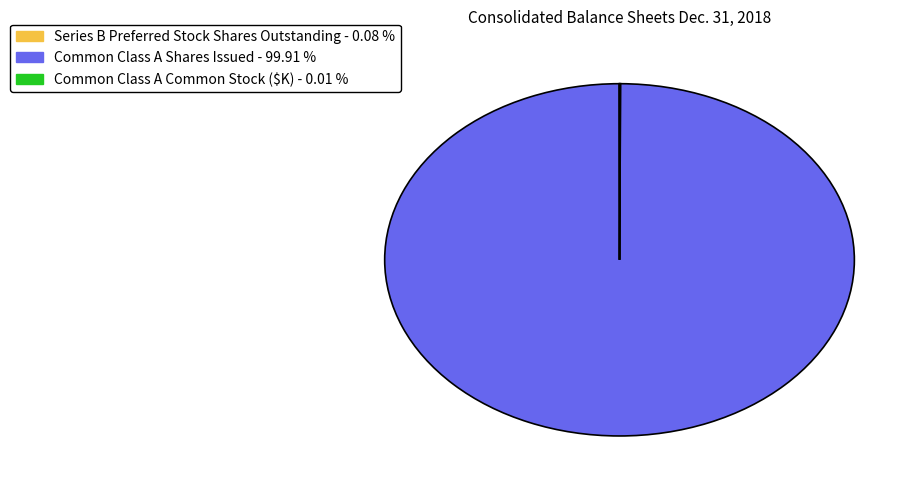

Which slice is the largest?

Common Class A Shares Issued